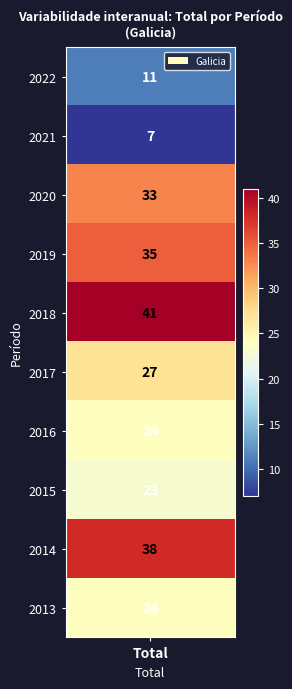

List the labels in order of value, largest first.

2018, 2014, 2019, 2020, 2017, 2016, 2013, 2015, 2022, 2021